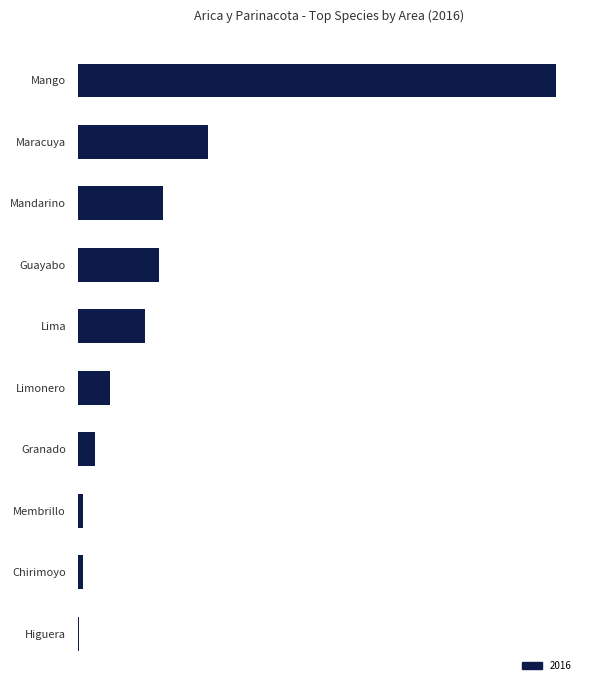

List the labels in order of value, smallest first.

Higuera, Chirimoyo, Membrillo, Granado, Limonero, Lima, Guayabo, Mandarino, Maracuya, Mango